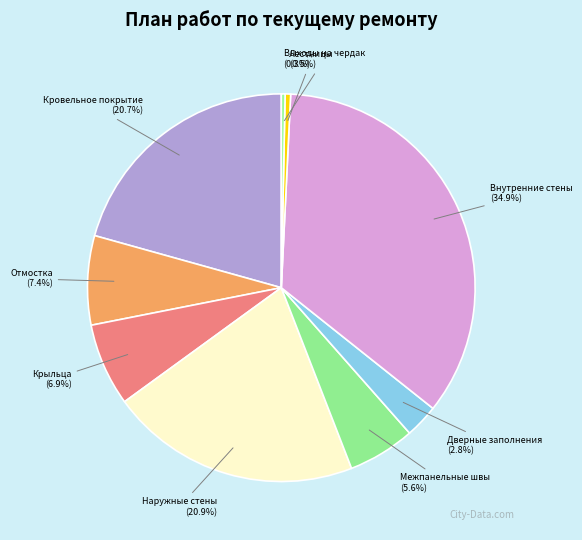

Between Межпанельные швы and Крыльца, which is larger?

Крыльца